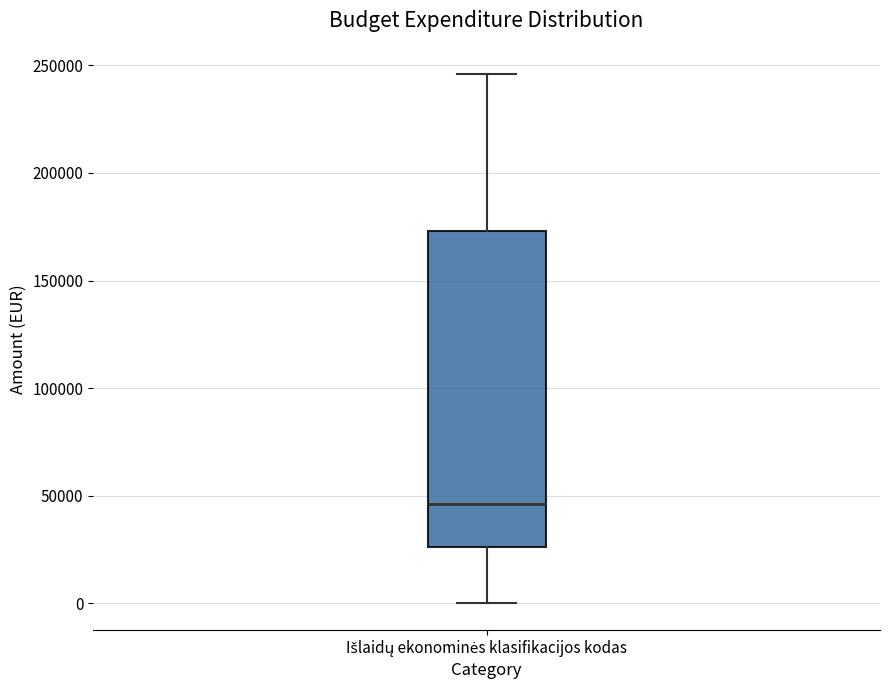

Read this box plot against the y-axis: the position of the median line, the range covered by the box, and the ends of both whiskers. The values are not printed on the chart, so give them approximately, as read against the axis.

median 45000, box 25000 to 175000, whiskers 0 to 245000